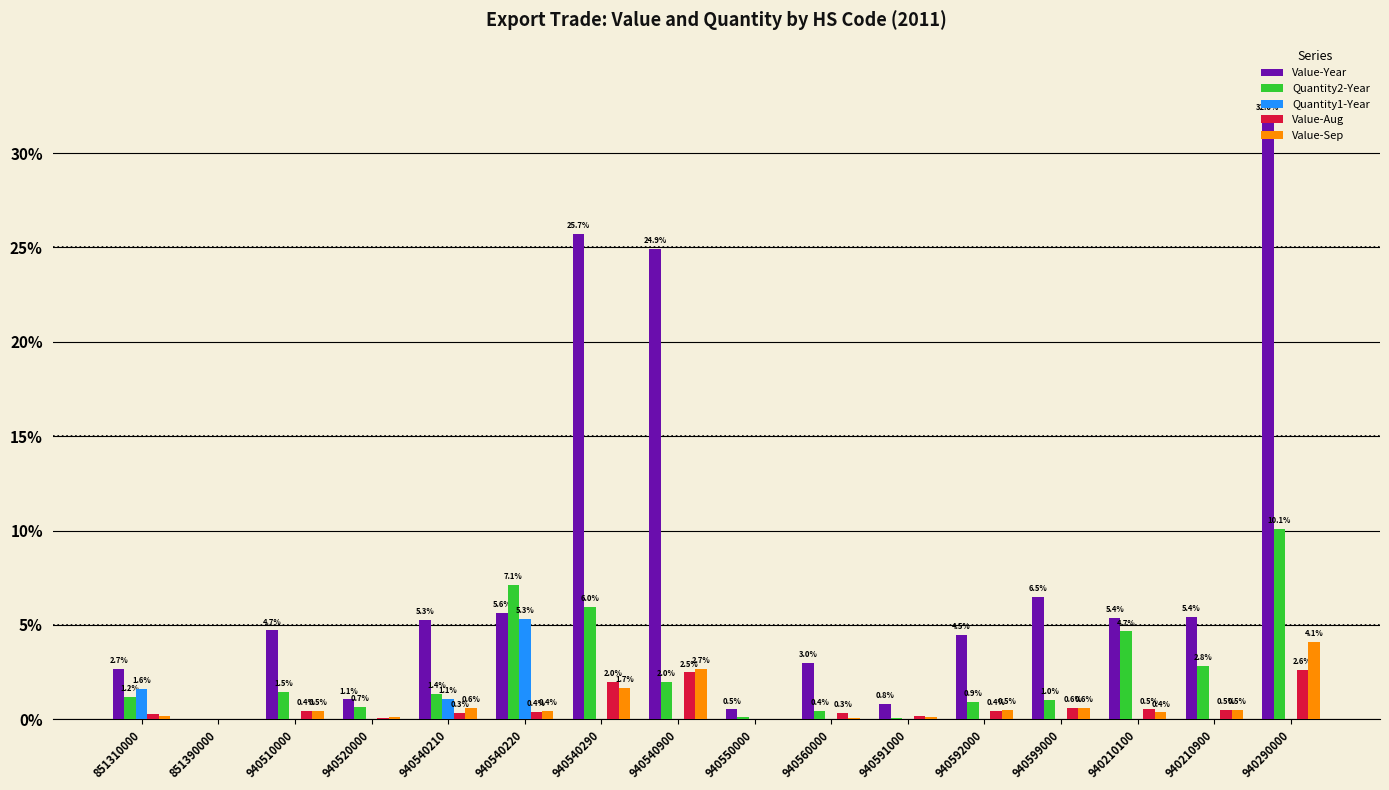

Is it true that Value-Year equals 3.9 at 851310000?

False